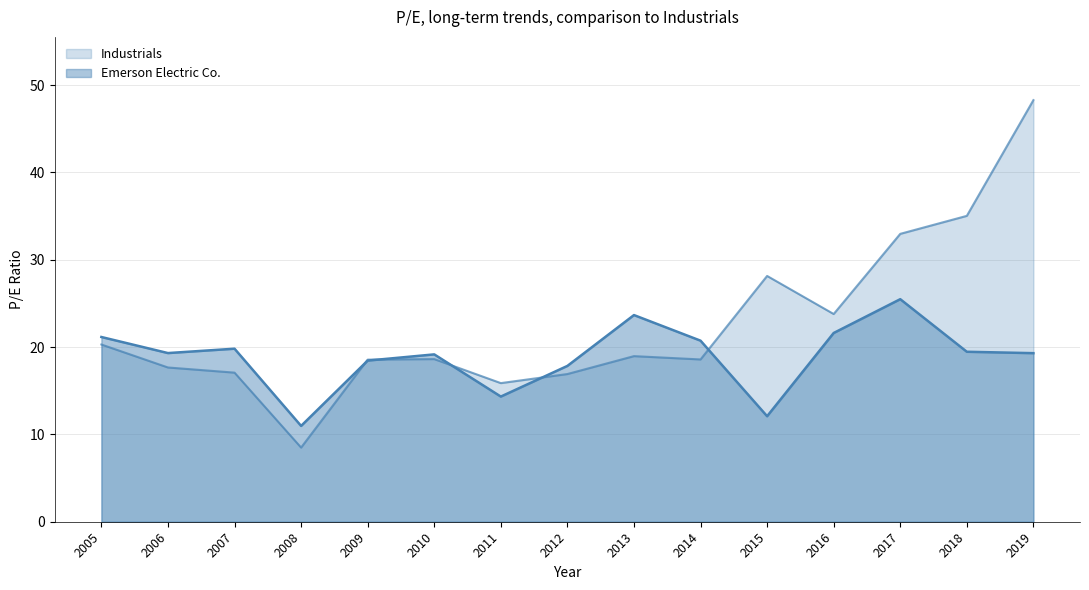

At which category does Emerson Electric Co. reach its first local valley?

2006